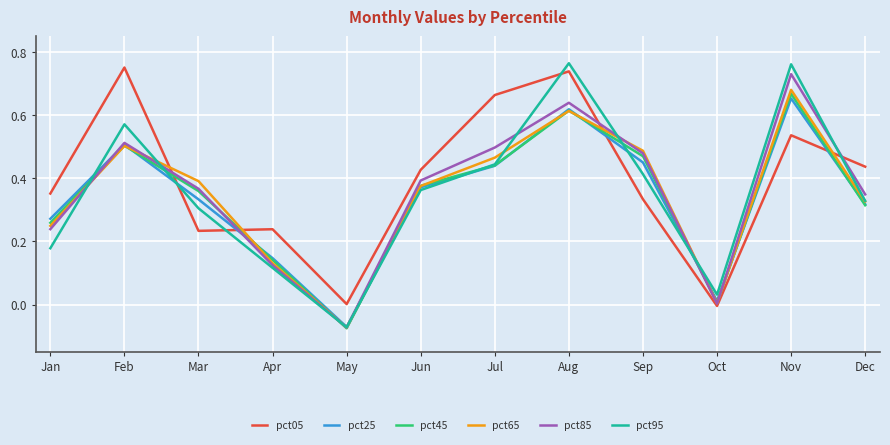

Which category has the lowest value across all series?

May